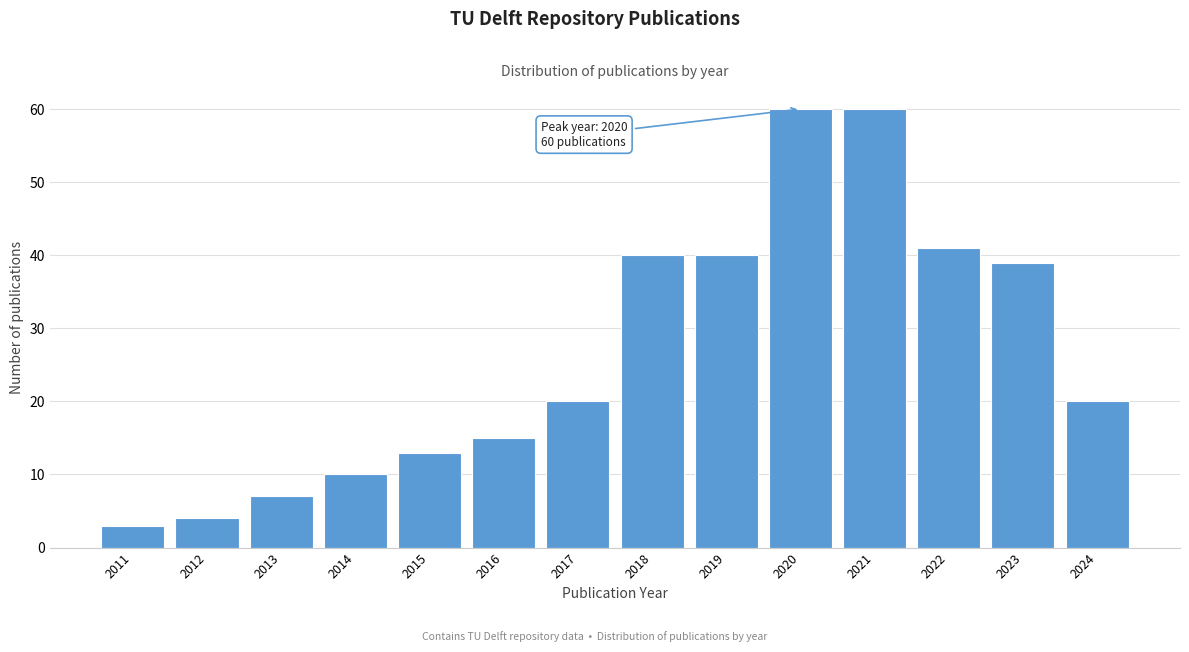

Reading left to right, list all the values displayed in this chart.

3	4	7	10	13	15	20	40	40	60	60	41	39	20